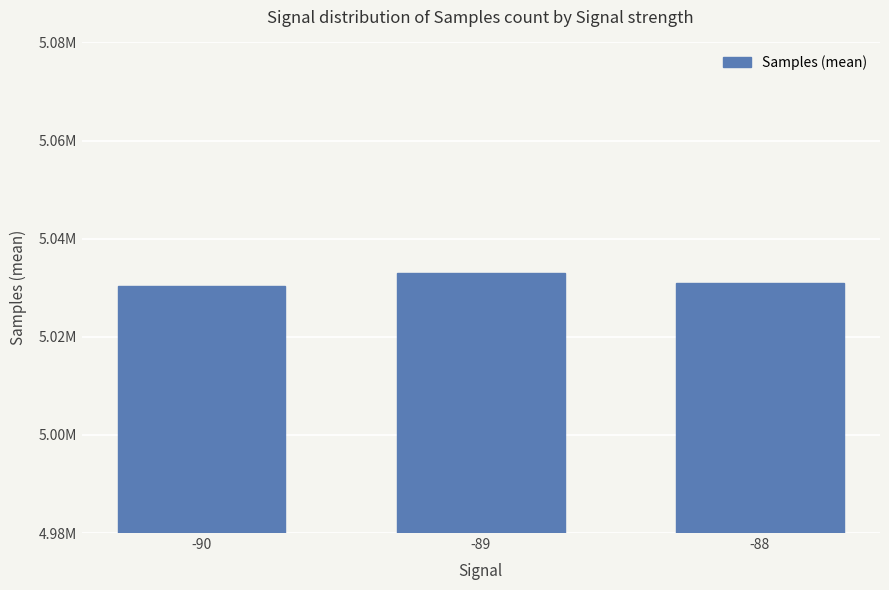

Does the chart contain any negative values?

No